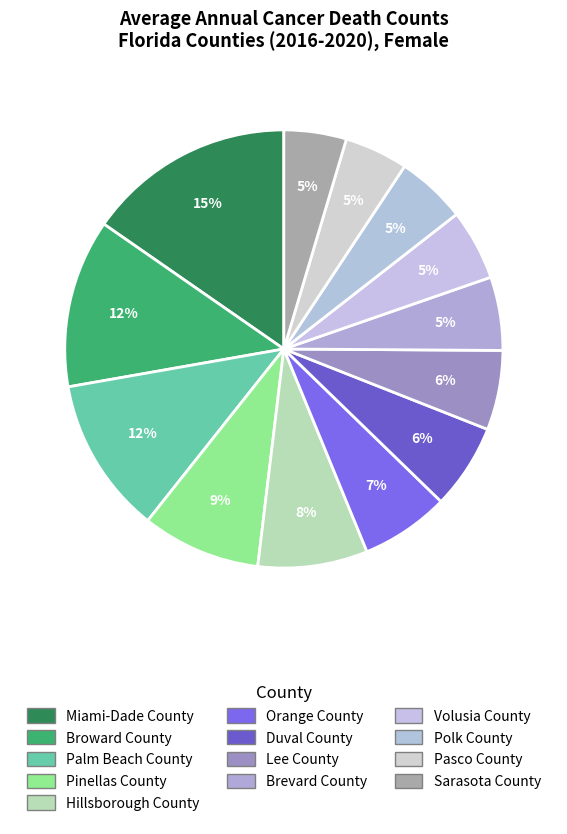

How many slices are in this pie chart?

13